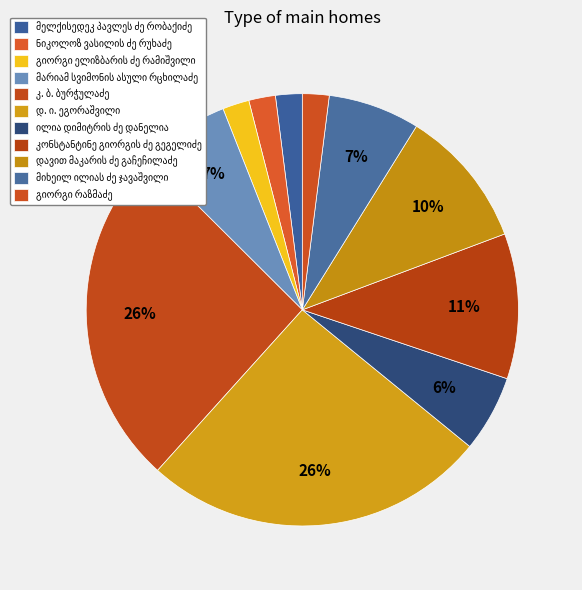

To the nearest percent, what is the difference between the largest and smallest slice percentages?

24%